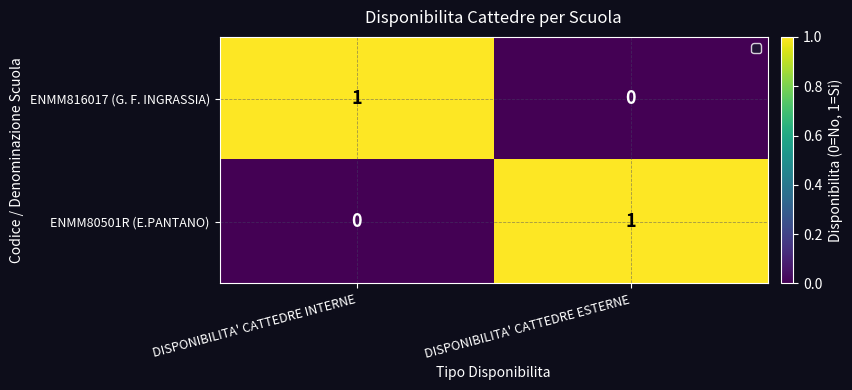

The value of ENMM816017 (G. F. INGRASSIA) at DISPONIBILITA' CATTEDRE INTERNE is 2. True or false?

False